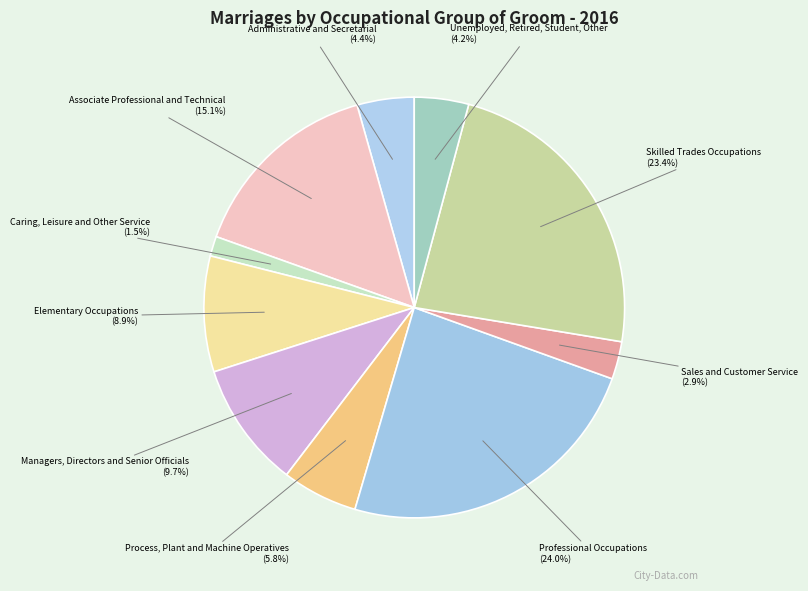

Count the number of slices in the pie.

10